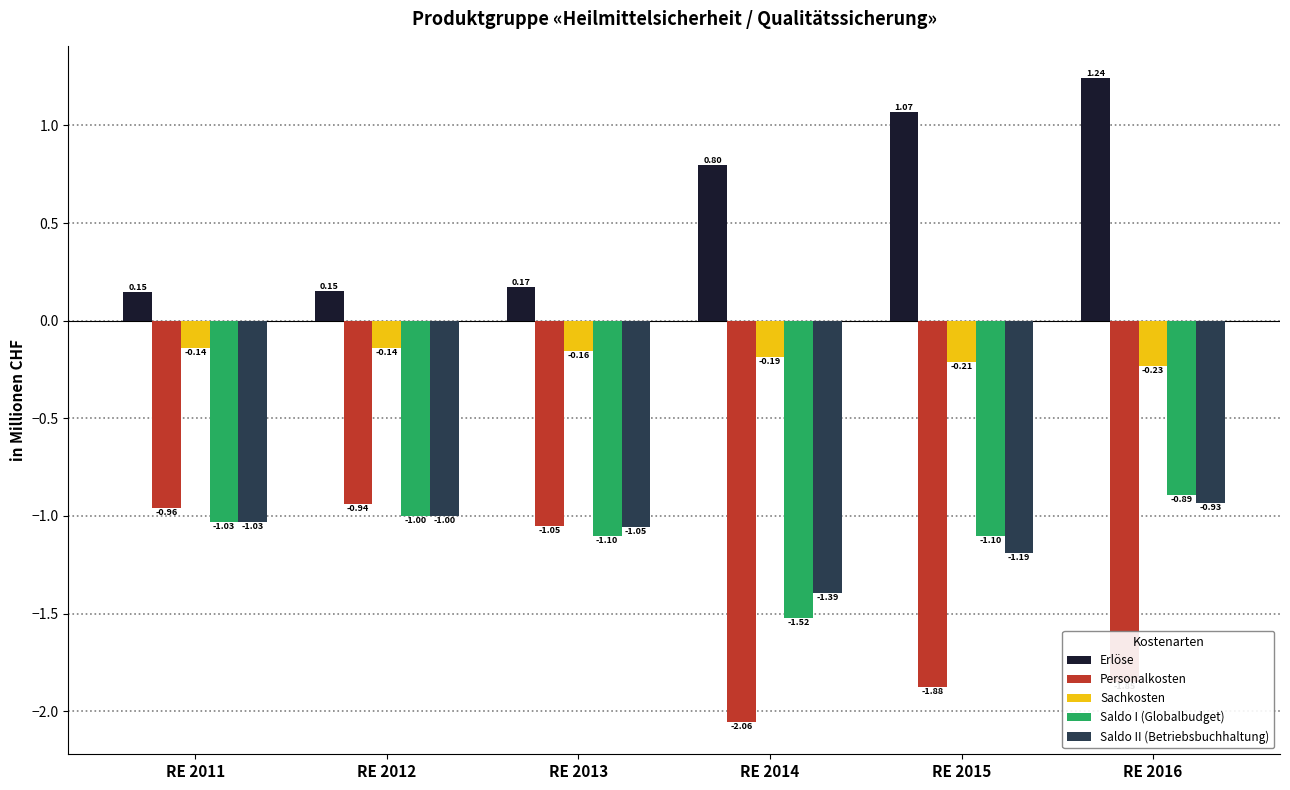

How many bars are there in total?

30